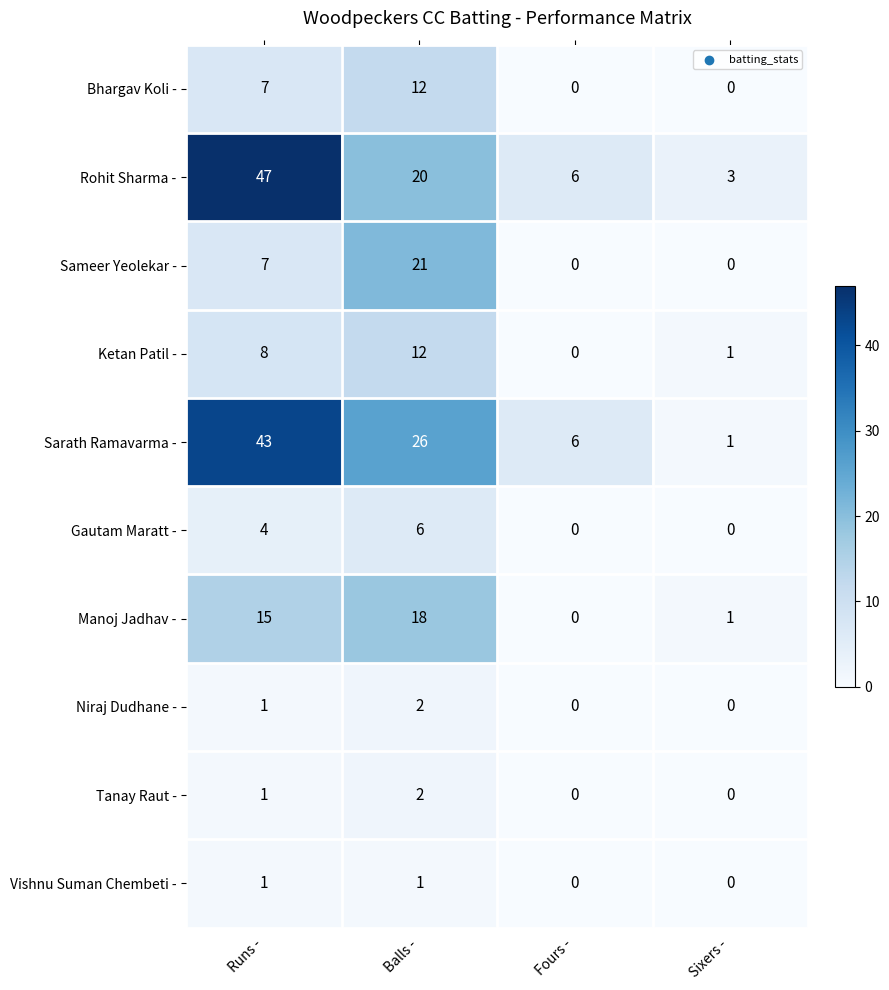

What is the difference between the highest and lowest values at Sixers -?

3